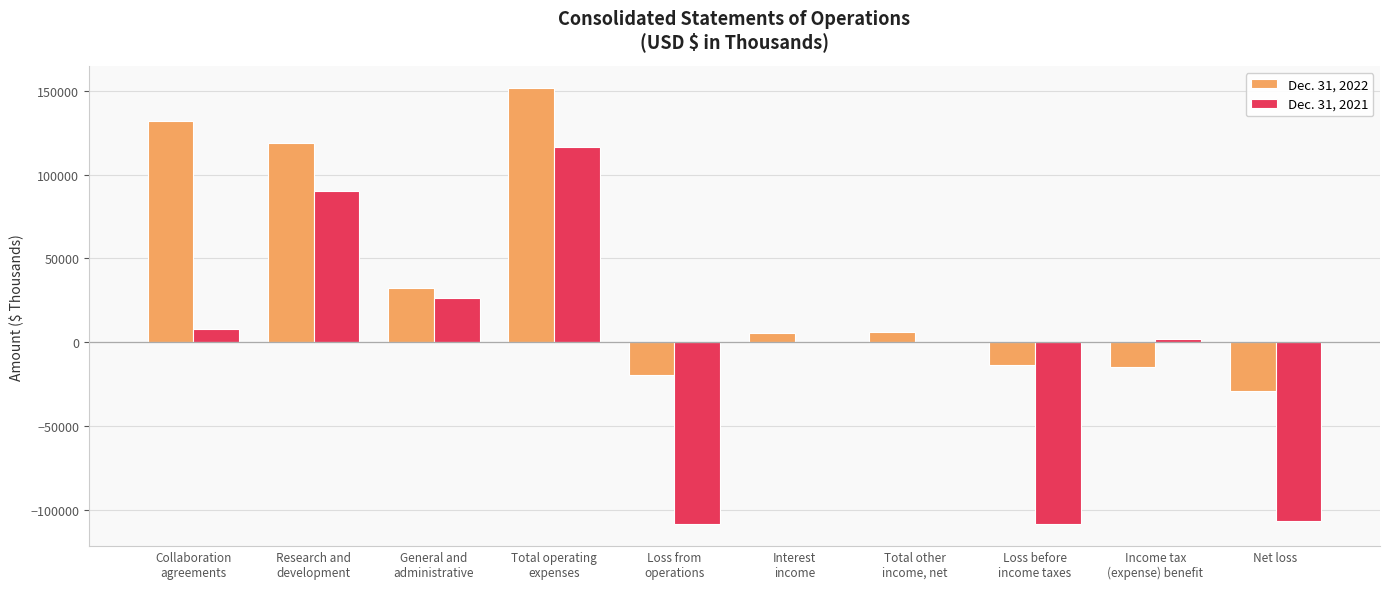

What is the maximum value shown in the chart?

151626